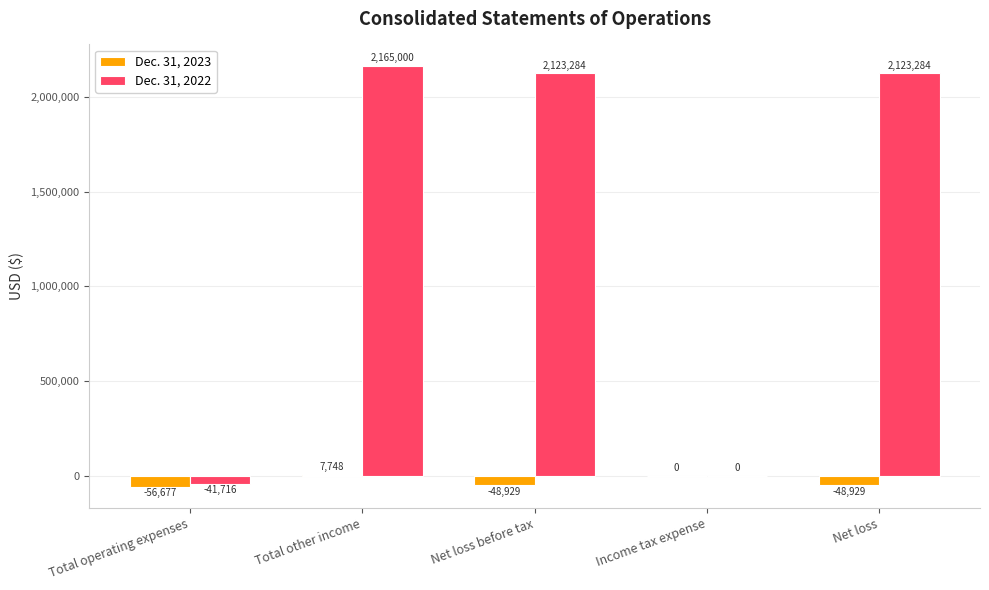

What are all the series names shown in the legend?

Dec. 31, 2023, Dec. 31, 2022